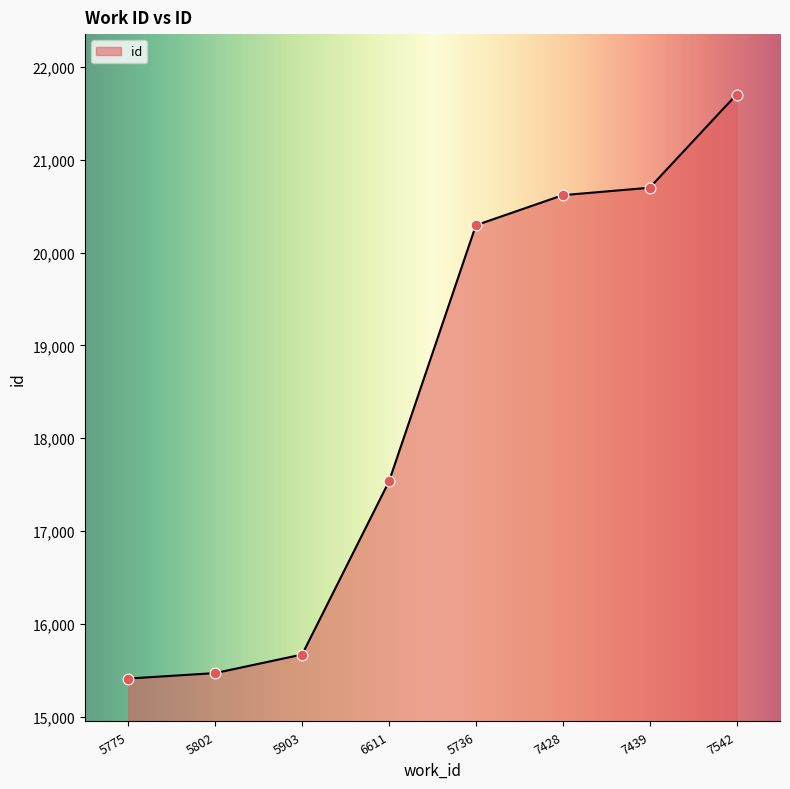

What is the change in value from 5903 to 7542?

+6033